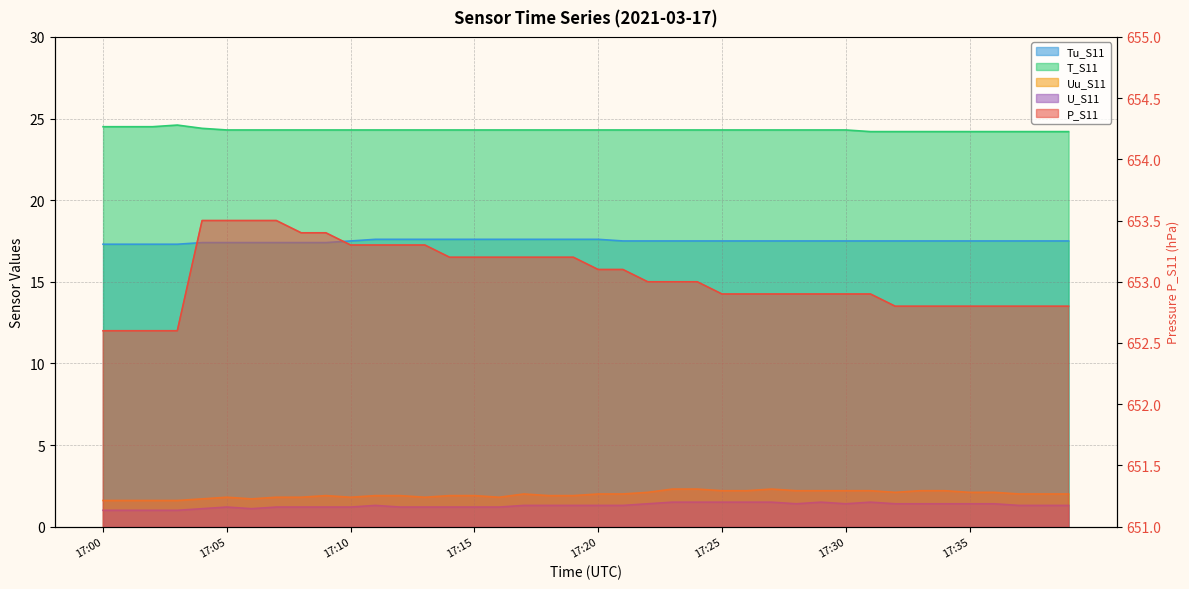

What is the difference between the maximum and minimum values in the P_S11 series?

0.9